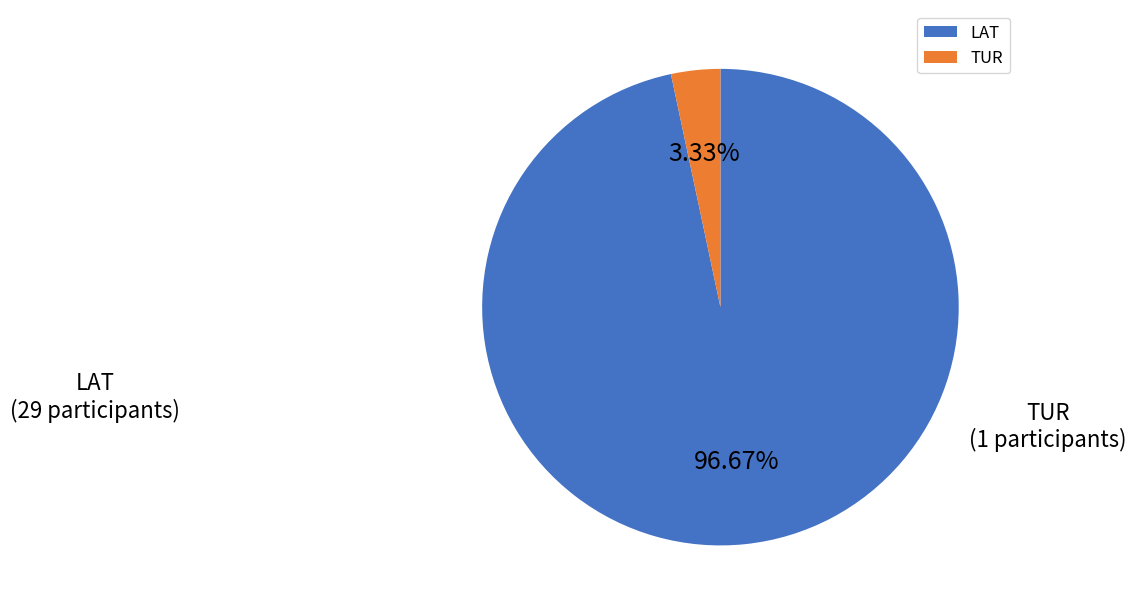

What is the smallest slice in the pie chart?

TUR